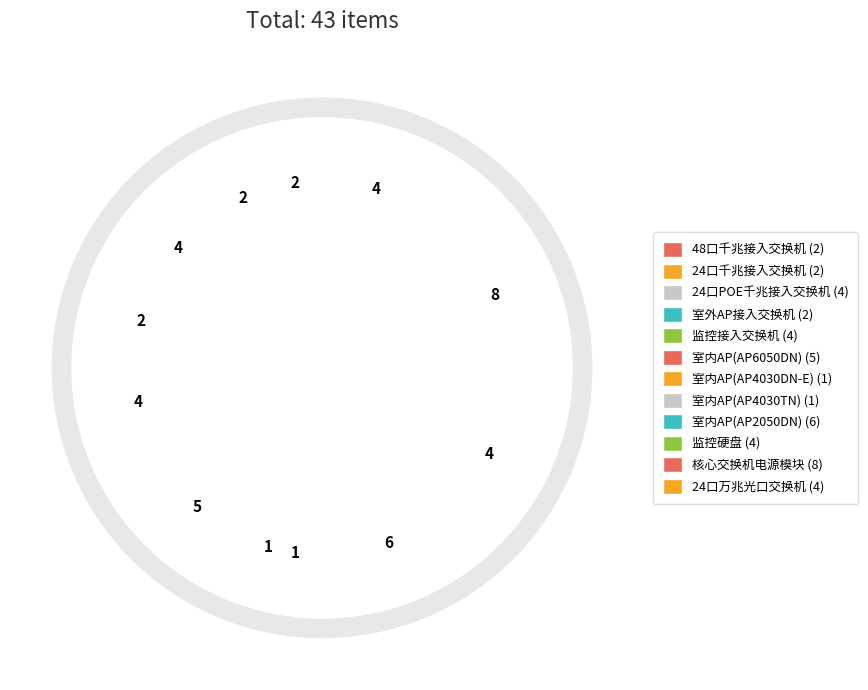

Rank the categories by value from lowest to highest.

室内AP(AP4030DN-E), 室内AP(AP4030TN), 48口千兆接入交换机, 24口千兆接入交换机, 室外AP接入交换机, 24口POE千兆接入交换机, 监控接入交换机, 监控硬盘, 24口万兆光口交换机, 室内AP(AP6050DN), 室内AP(AP2050DN), 核心交换机电源模块